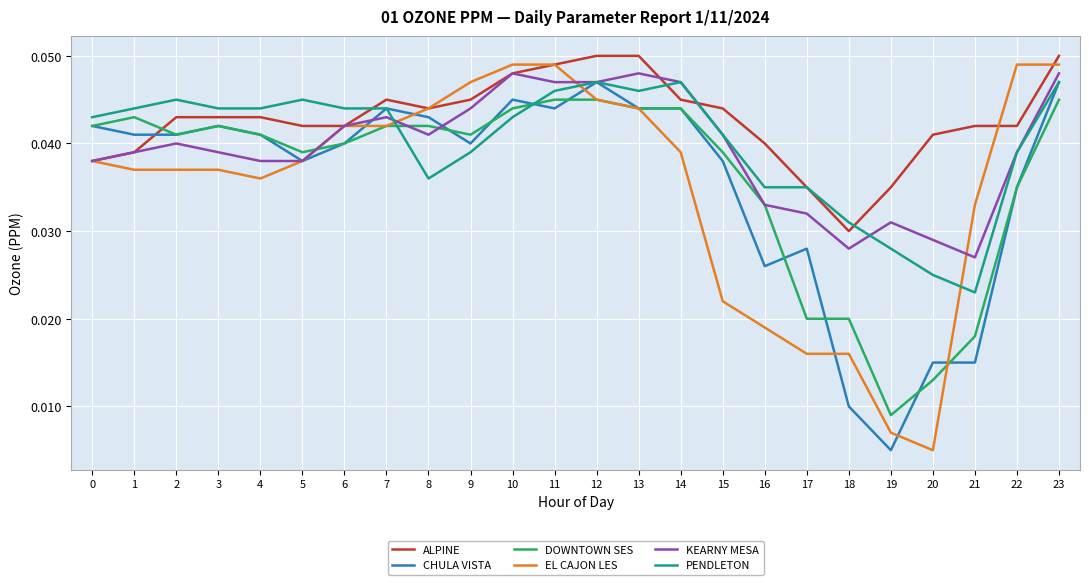

At which label is EL CAJON LES closest to 0?

20